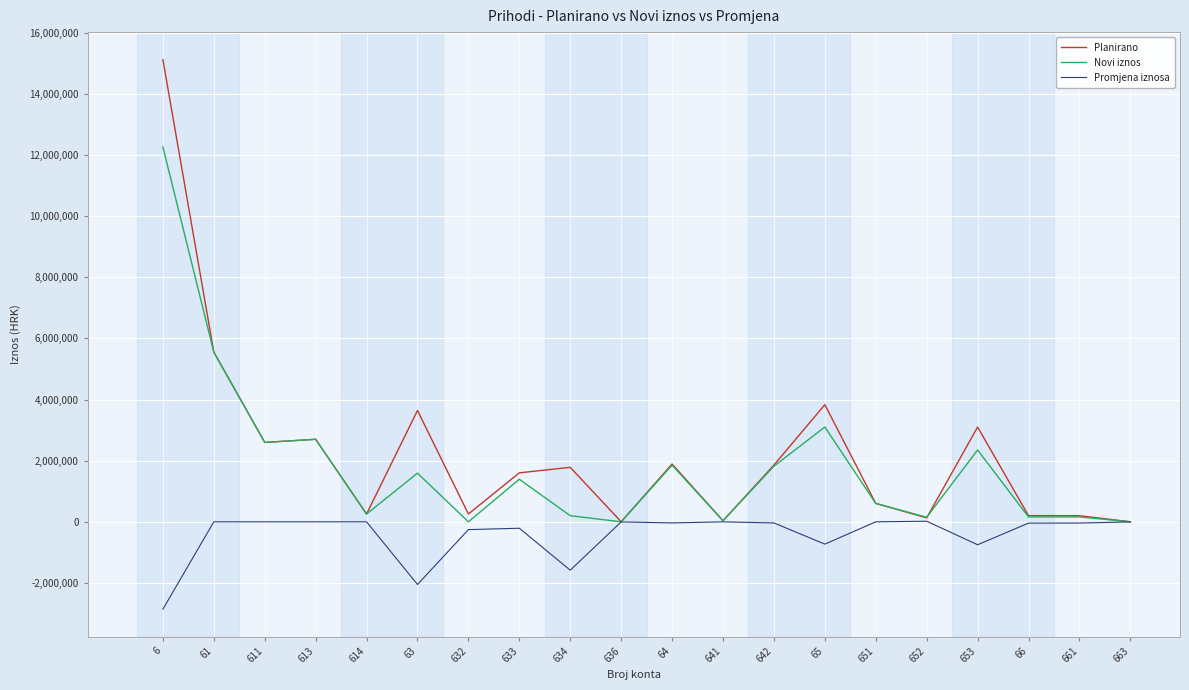

Between 6 and 613, which series saw the biggest shift?

Planirano